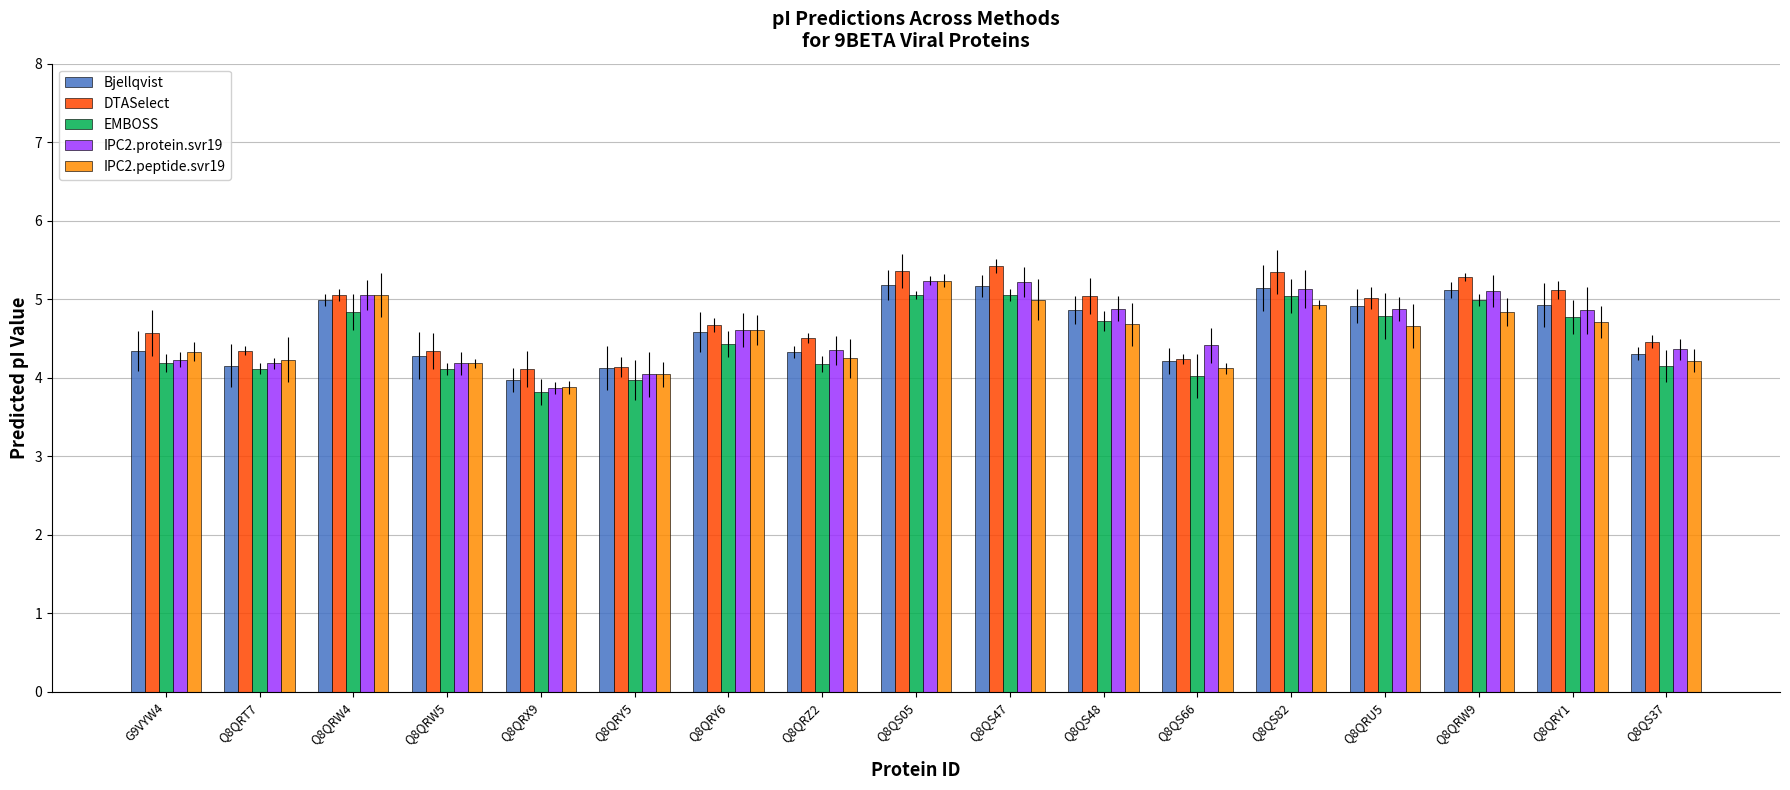

How many values in the IPC2.protein.svr19 series exceed 4?

16